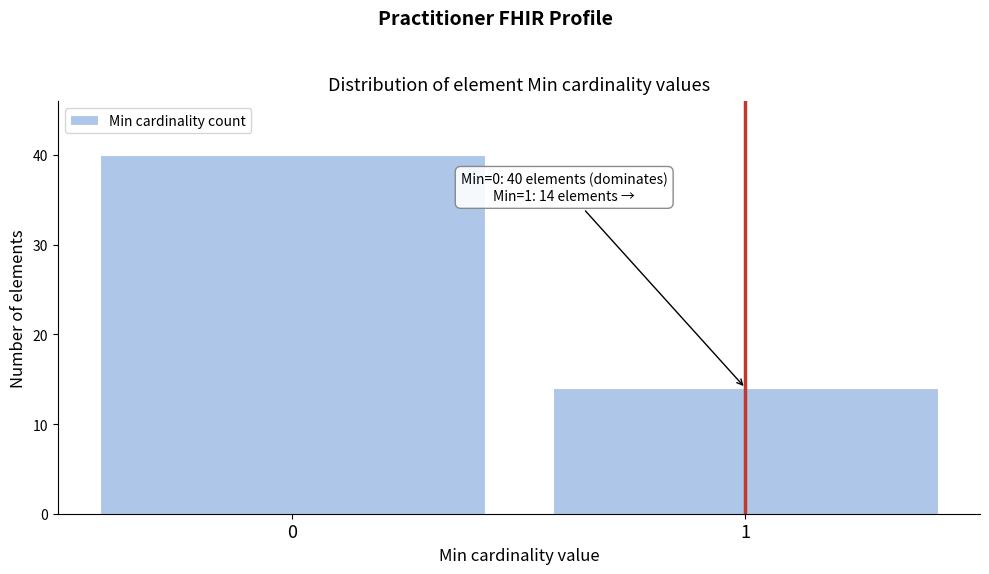

Reading left to right, transcribe all the data shown in this chart.

40	14